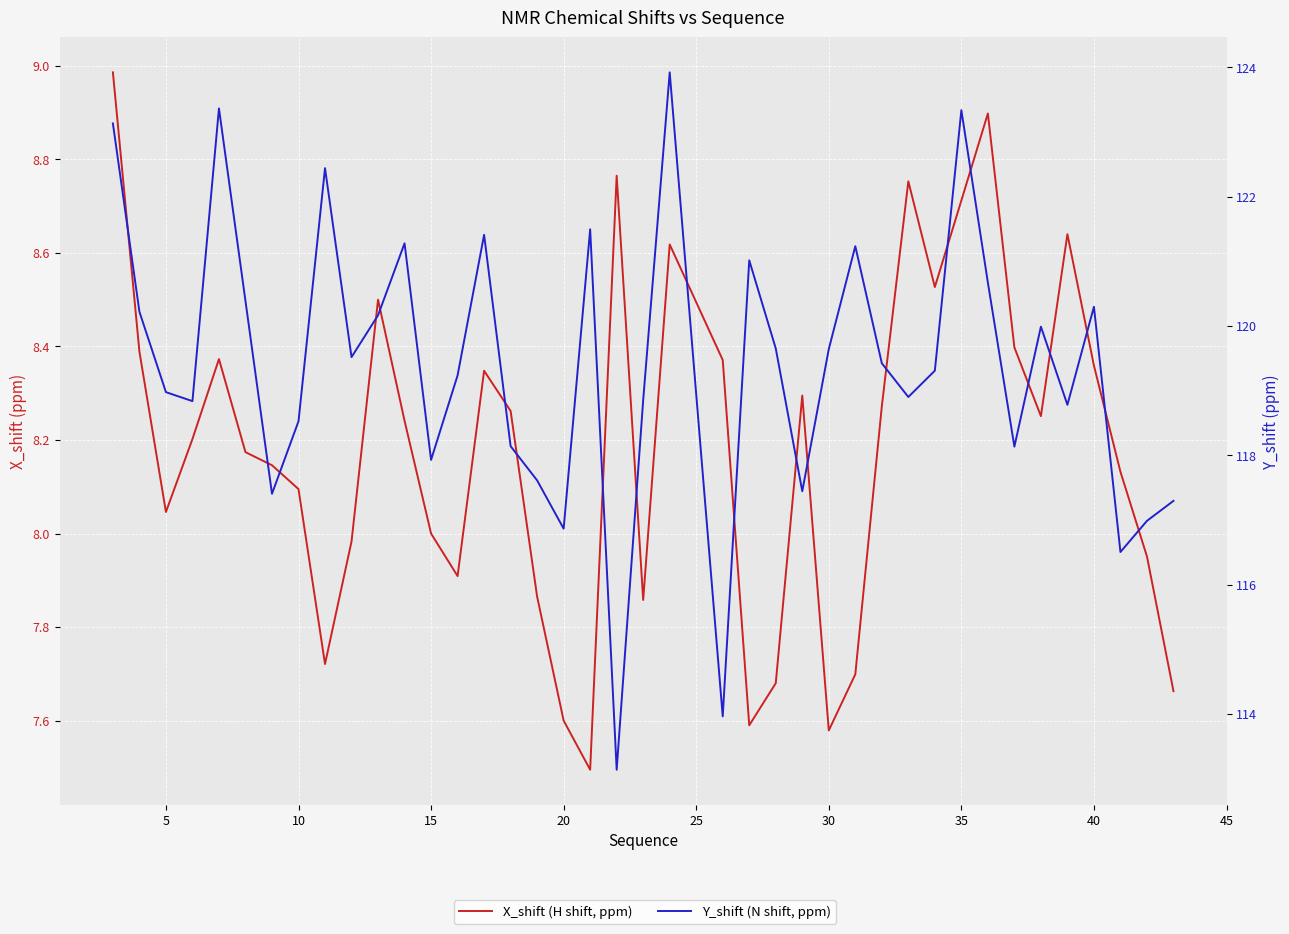

List the series in order of their overall mean, highest first.

Y_shift (N shift, ppm), X_shift (H shift, ppm)